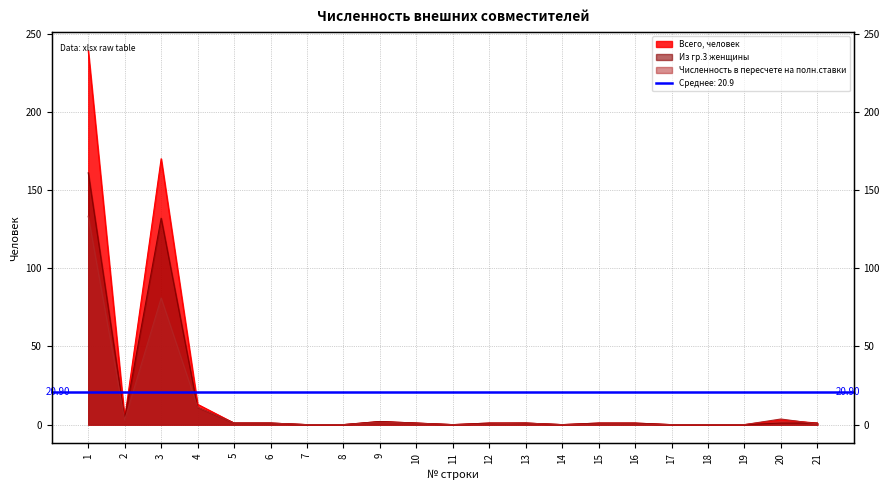

What is the value of the Из гр.3 женщины point at the 1st from the left?

161.0